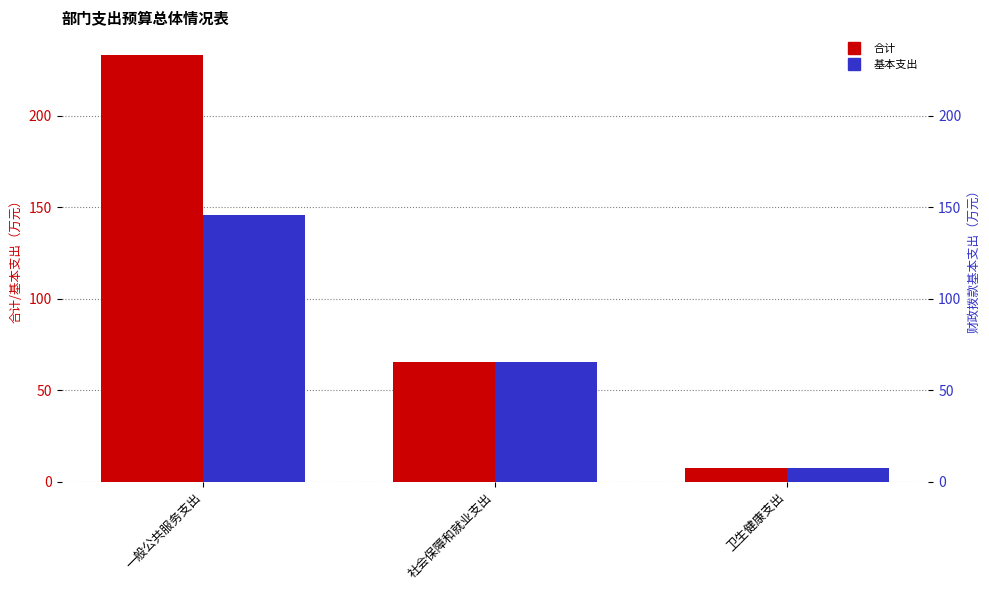

At which category is the sum across all series the highest?

一般公共服务支出